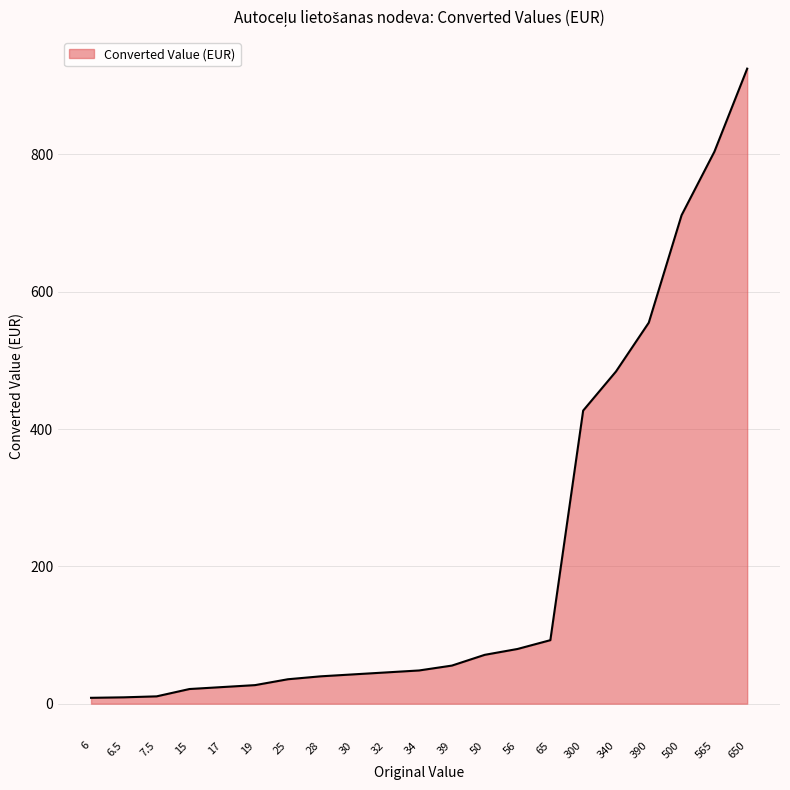

Which category has the highest value across all series?

650